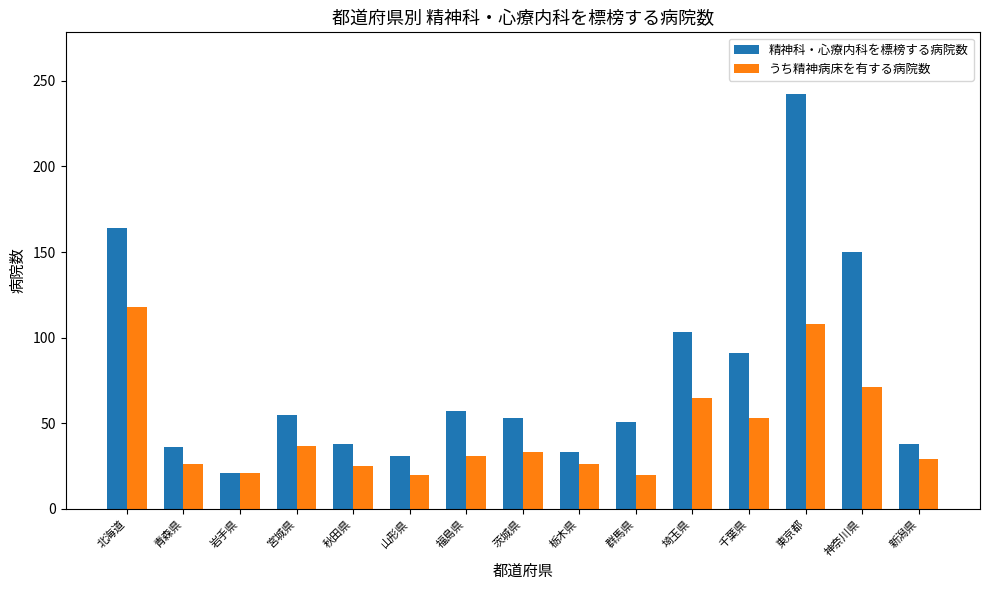

What are all the series names shown in the legend?

精神科・心療内科を標榜する病院数, うち精神病床を有する病院数